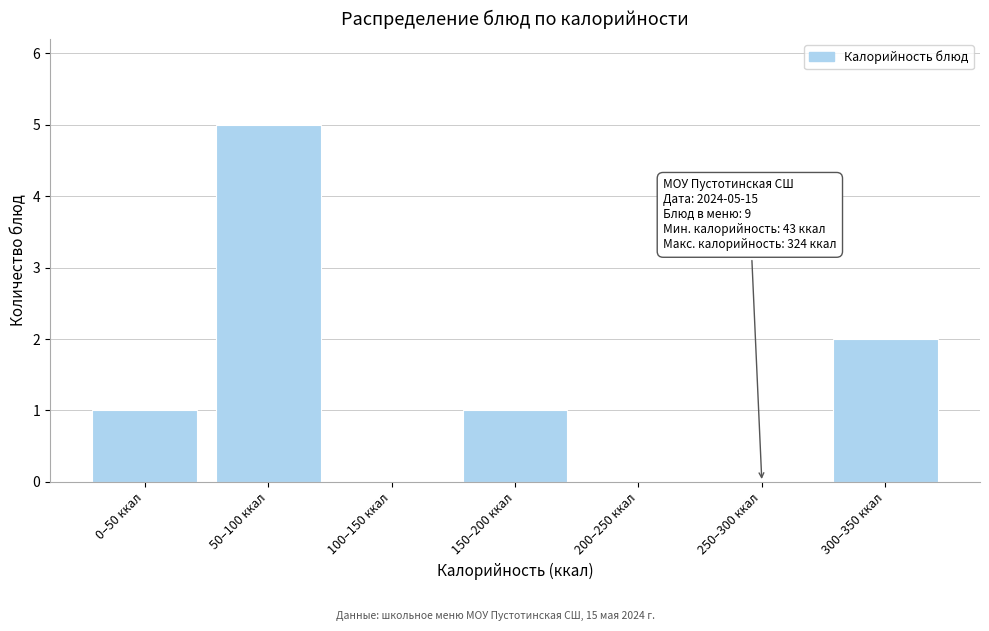

Reading left to right, transcribe all the data shown in this chart.

0–50 ккал=1	50–100 ккал=5	100–150 ккал=0	150–200 ккал=1	200–250 ккал=0	250–300 ккал=0	300–350 ккал=2